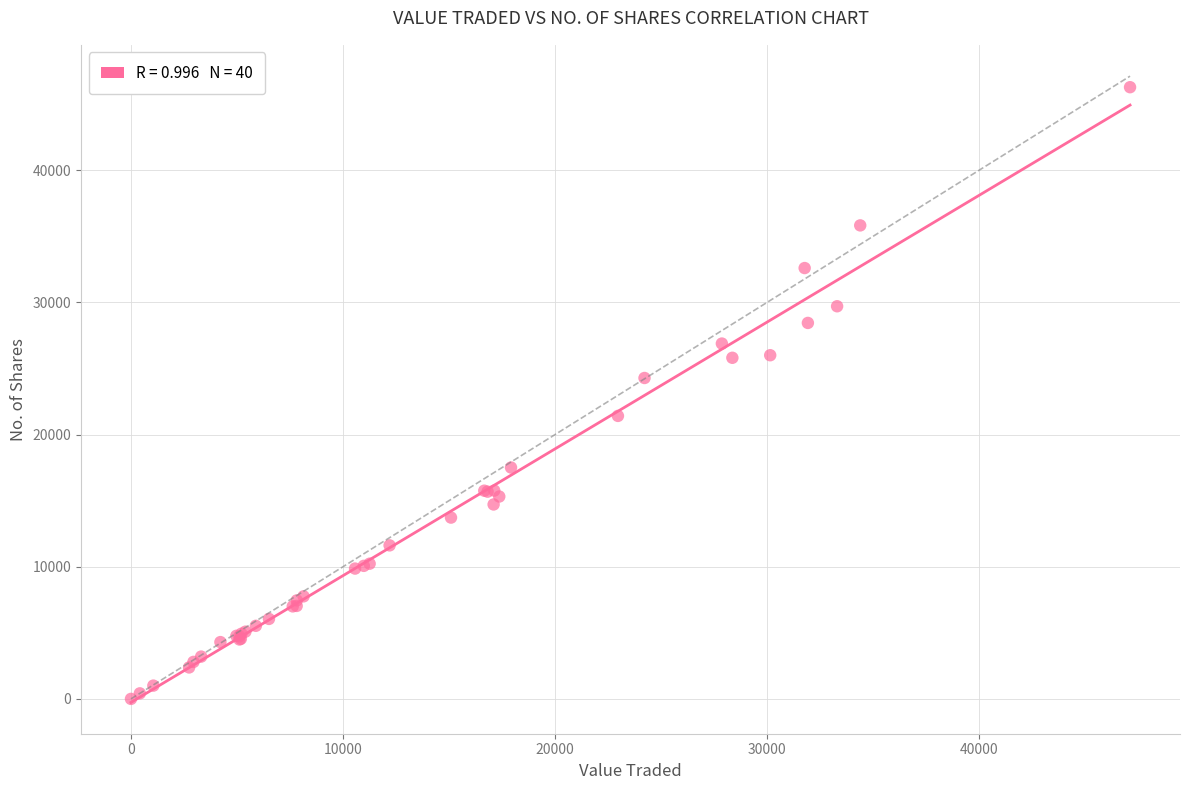

What Y value in the scatter plot is closest to 23139?

24278